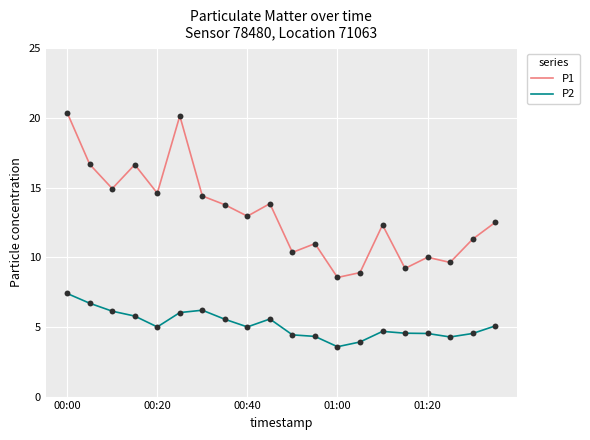

Which series has the largest range (max minus min)?

P1